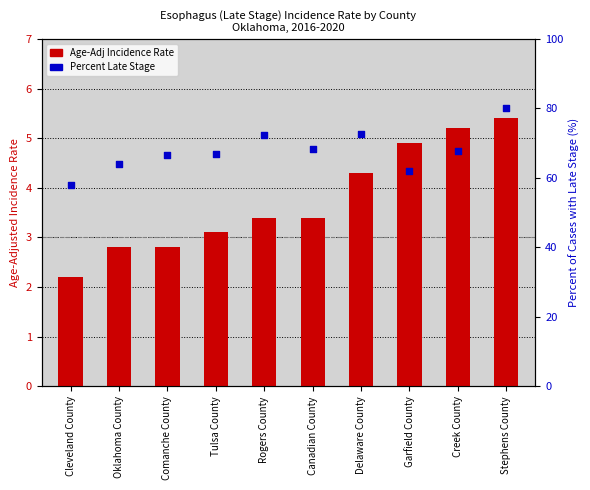

Which series has the largest total across all categories?

Percent of Cases with Late Stage